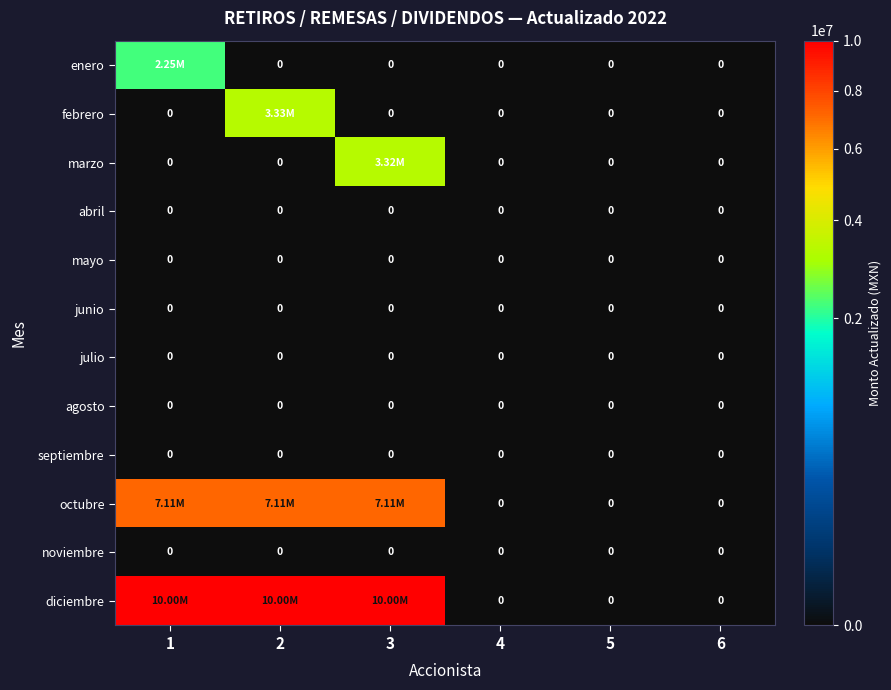

Which series changed the most between 2 and 5?

diciembre